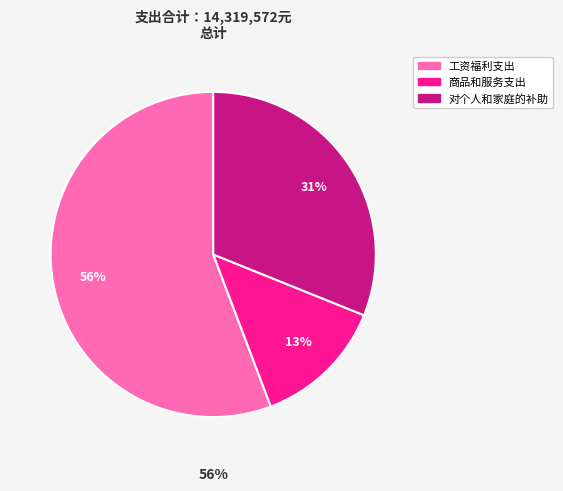

To the nearest percent, what portion does 商品和服务支出 represent?

13%